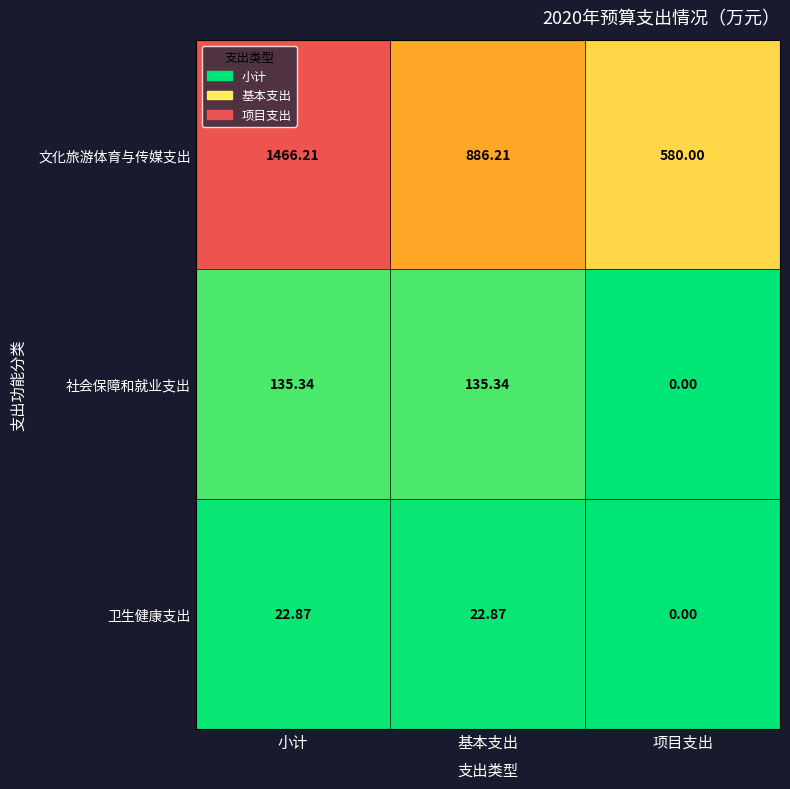

Rank the series by their maximum value, from highest to lowest.

文化旅游体育与传媒支出, 社会保障和就业支出, 卫生健康支出